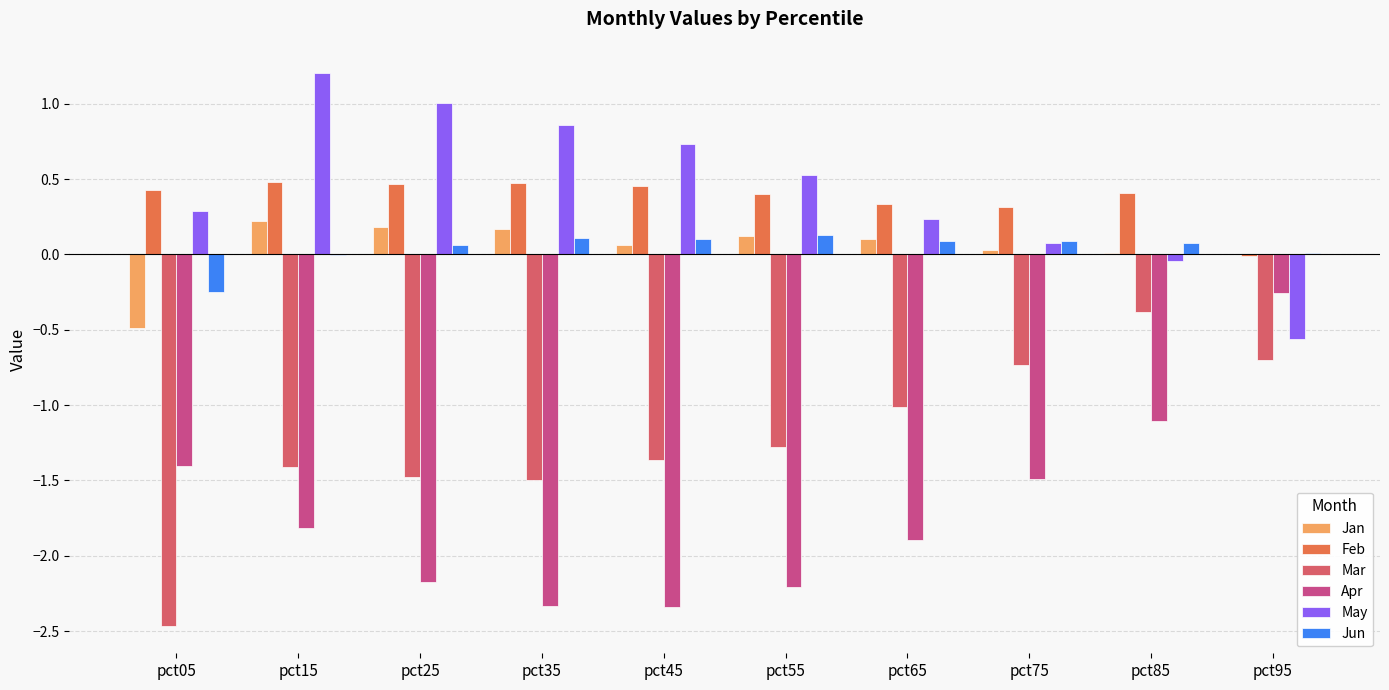

Which series has the largest total across all categories?

May